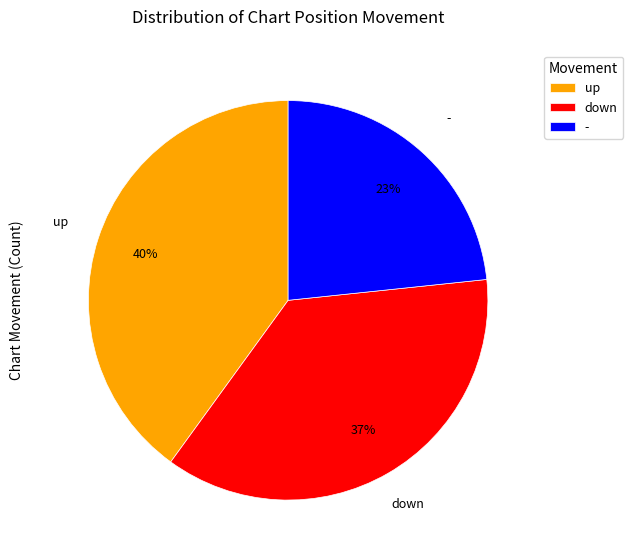

Does up account for over 50% of the chart?

No